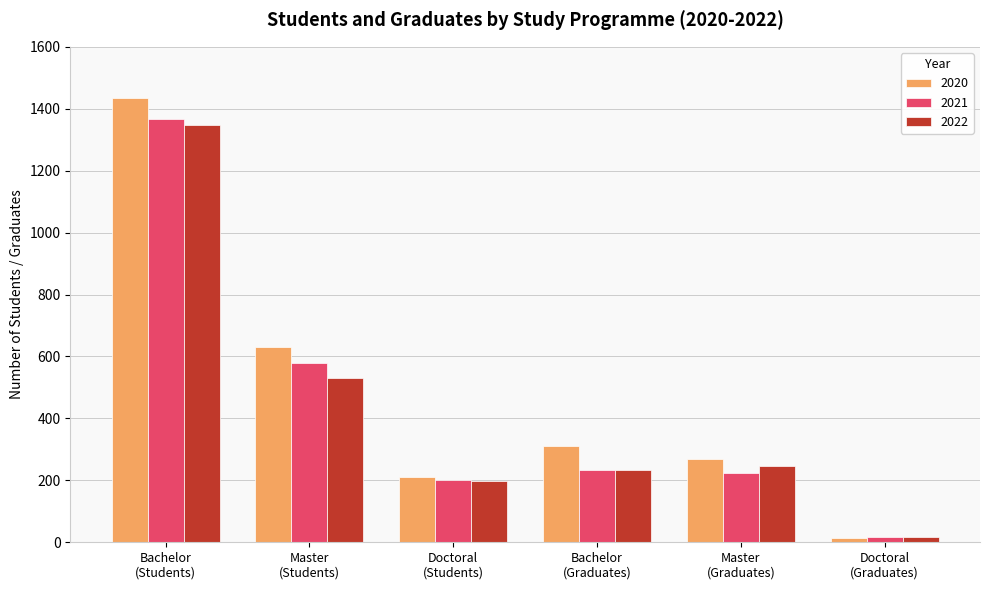

How many bars are there in total?

18